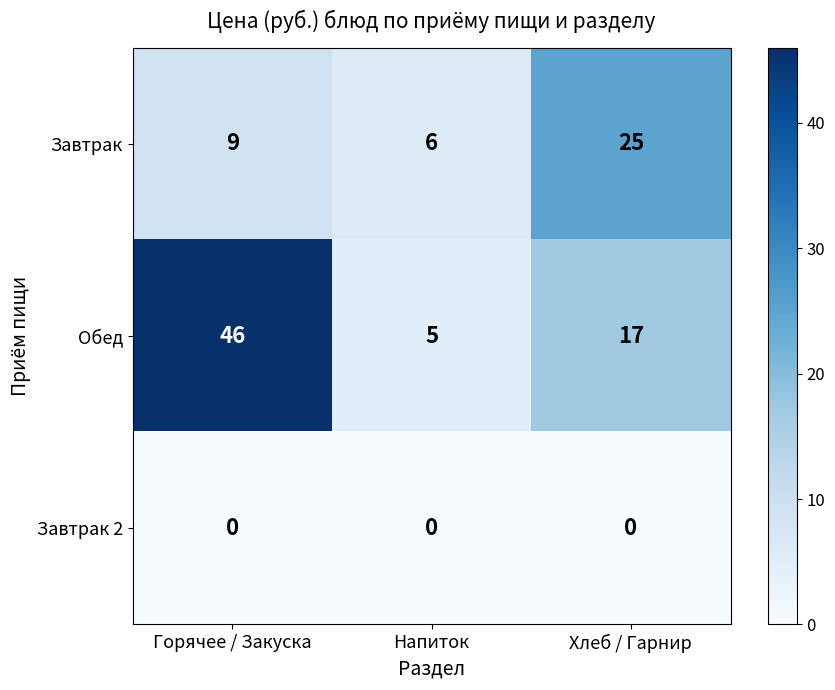

Which series has the largest total across all categories?

Обед